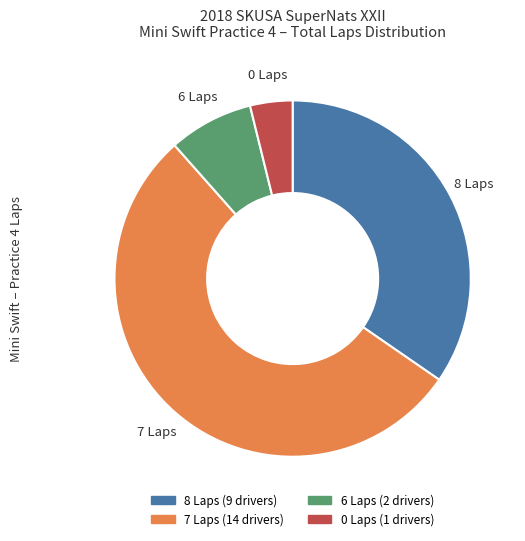

Count the number of slices in the pie.

4